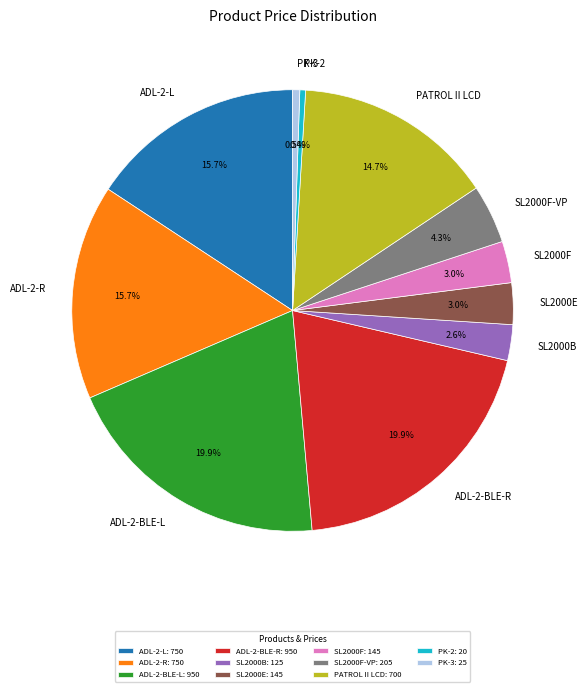

How many segments does this pie chart have?

11